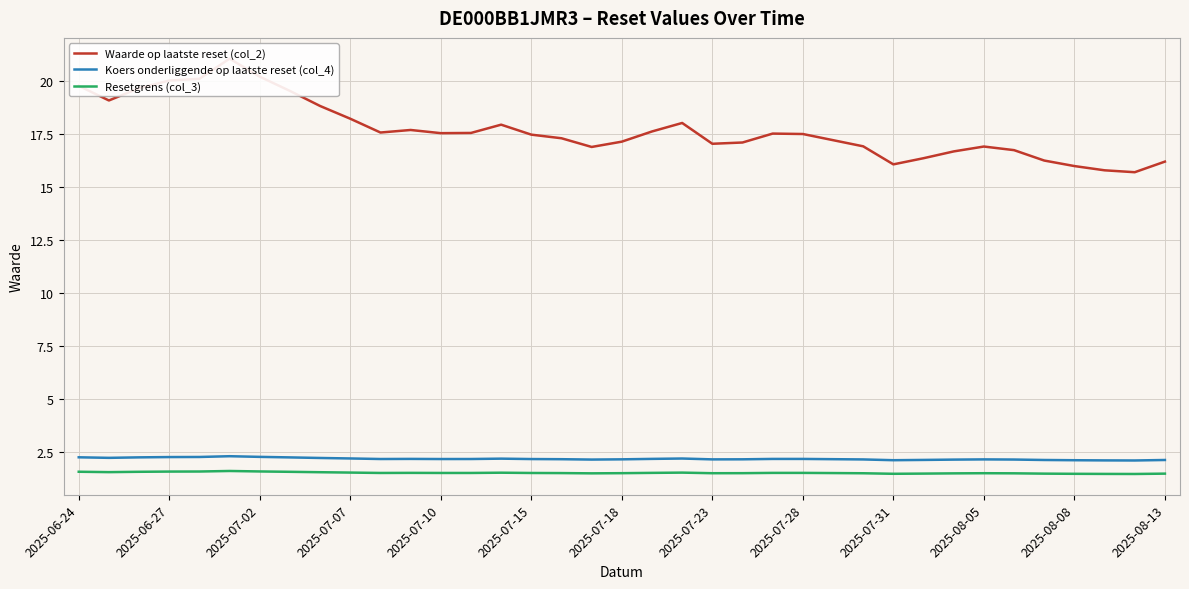

At how many categories does at least one series exceed 17?

25